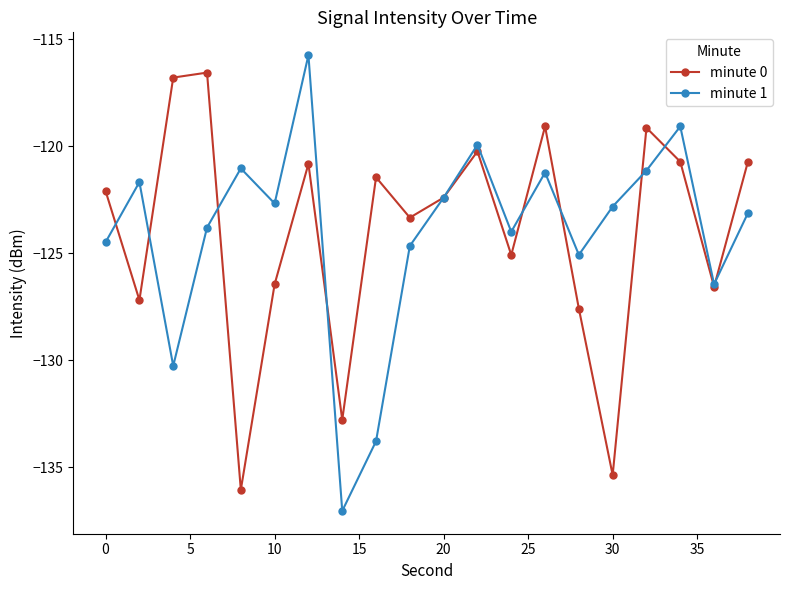

What is the difference between the second highest and second lowest values in the minute 0 series?

18.6